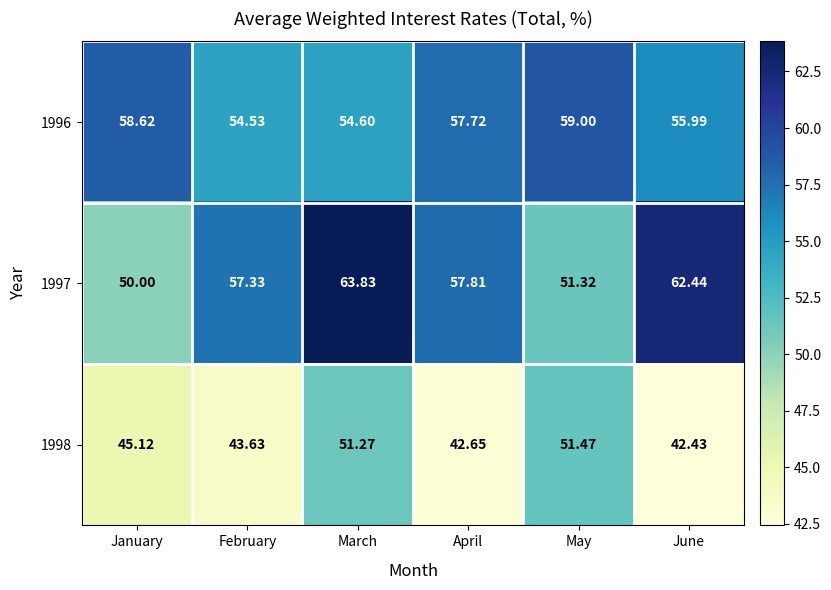

Which category has the lowest value in the 1997 series?

January